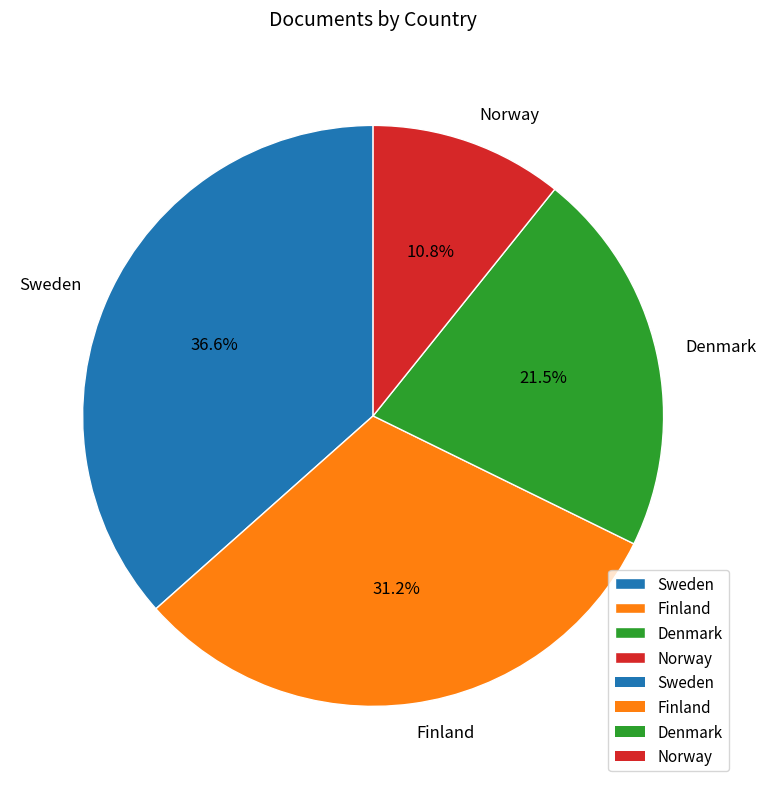

Does Sweden account for over 50% of the chart?

No